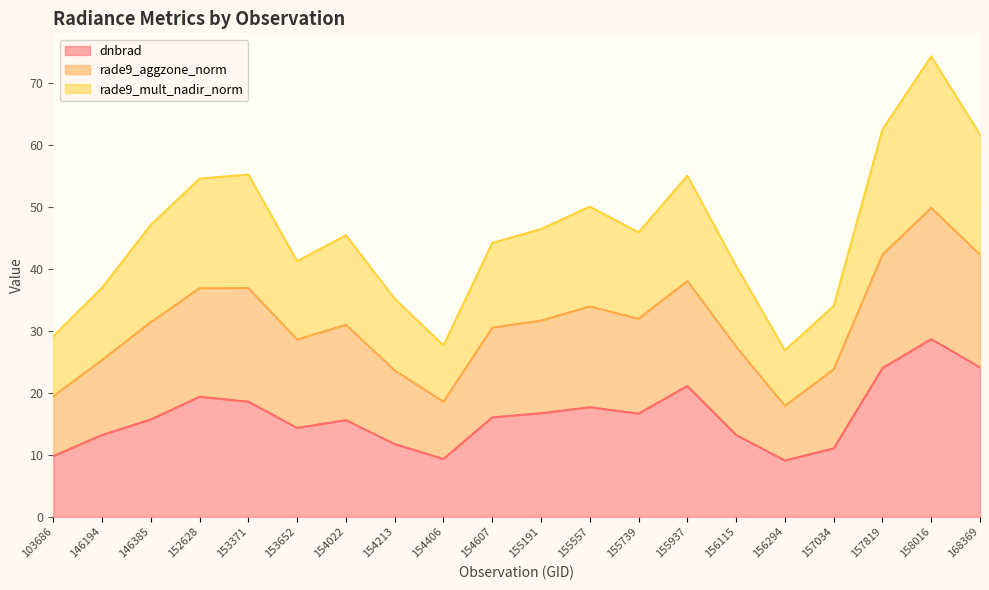

What is the total value across all series at 154022?

45.4